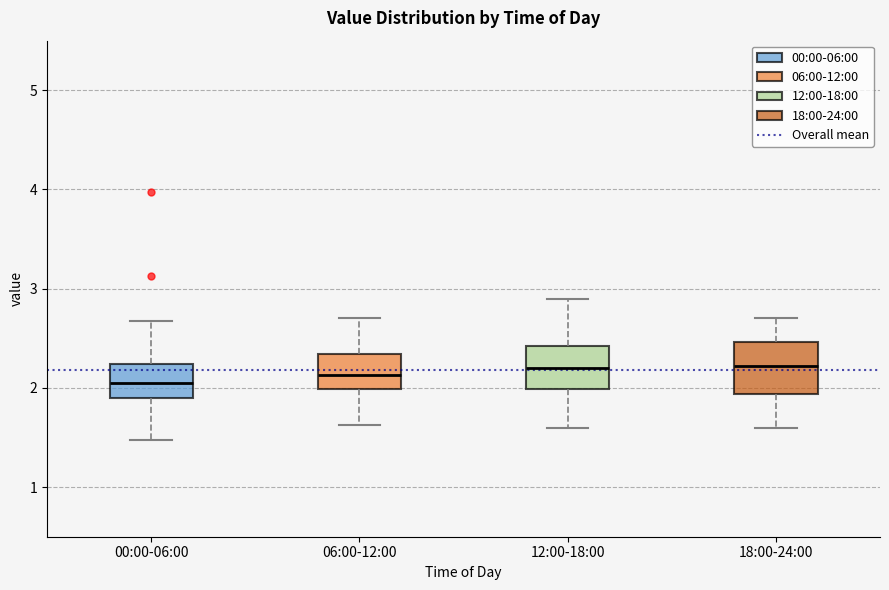

Reading left to right, read every box against the y-axis: the position of its median line, the range the box covers, and the ends of its whiskers. The values are not printed on the chart, so give them approximately, as read against the axis.

00:00-06:00: median 2.1, box 1.9 to 2.2, whiskers 1.5 to 2.7
06:00-12:00: median 2.1, box 2.0 to 2.3, whiskers 1.6 to 2.7
12:00-18:00: median 2.2, box 2.0 to 2.4, whiskers 1.6 to 2.9
18:00-24:00: median 2.2, box 1.9 to 2.5, whiskers 1.6 to 2.7